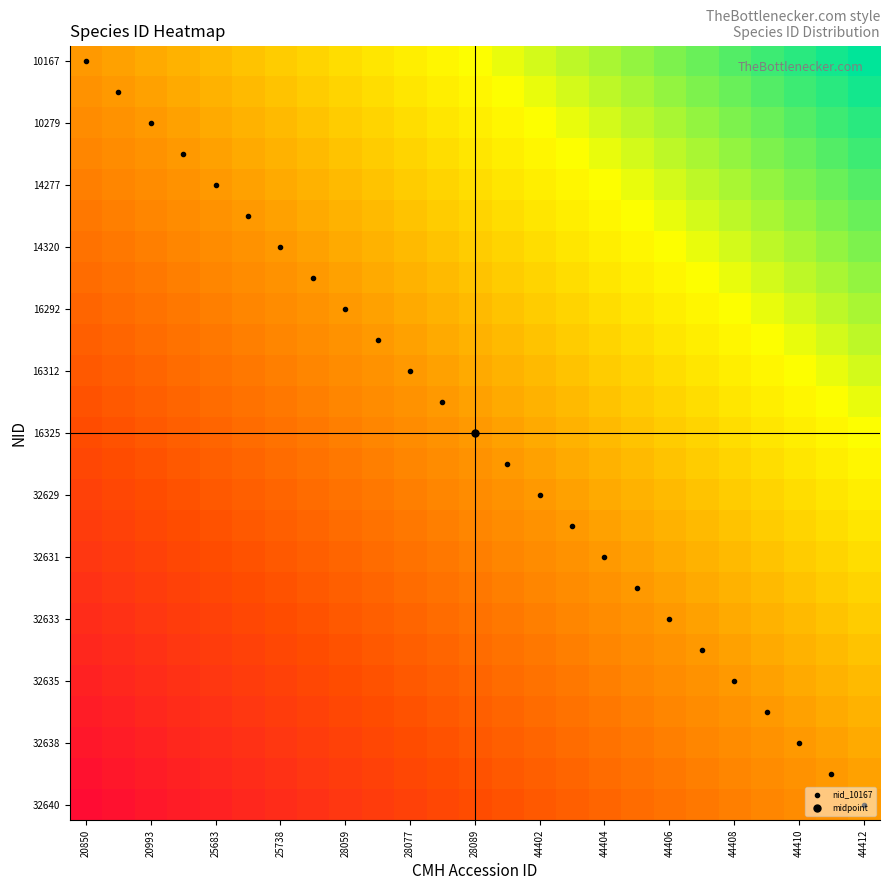

What is the smallest value displayed?

-1.0